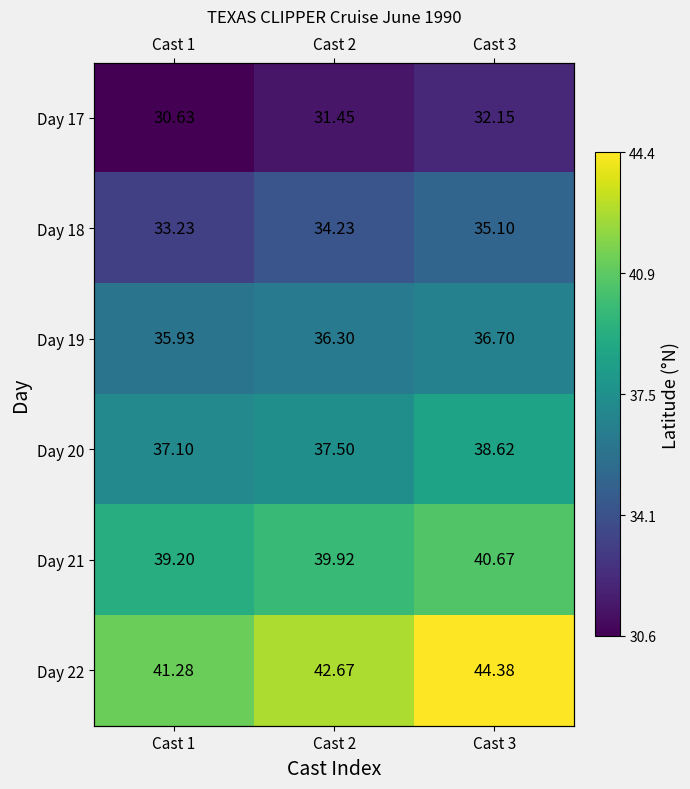

At how many categories does at least one series exceed 34?

3